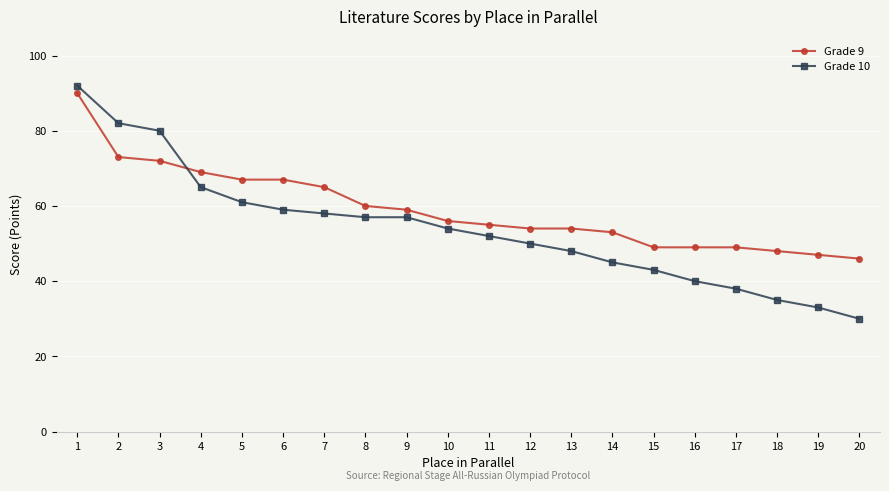

At 5, list the series in order from largest to smallest.

Grade 9, Grade 10